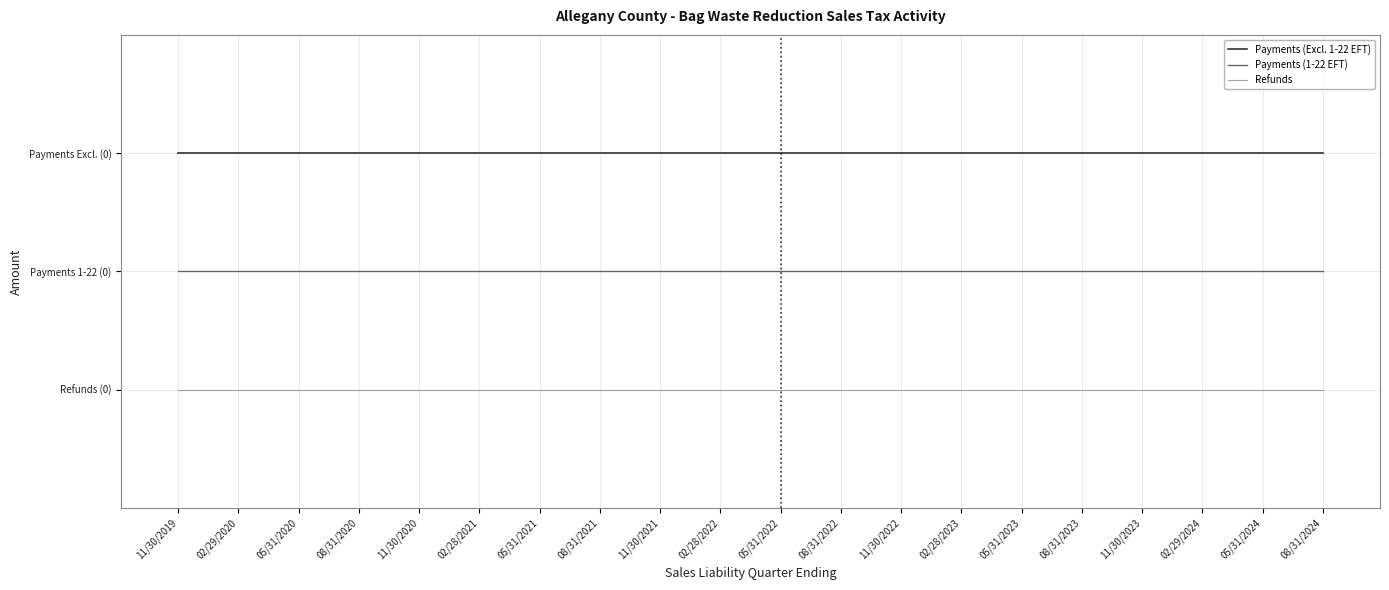

List the series in order of their overall mean, highest first.

Payments (Excl. 1-22 EFT), Payments (1-22 EFT), Refunds